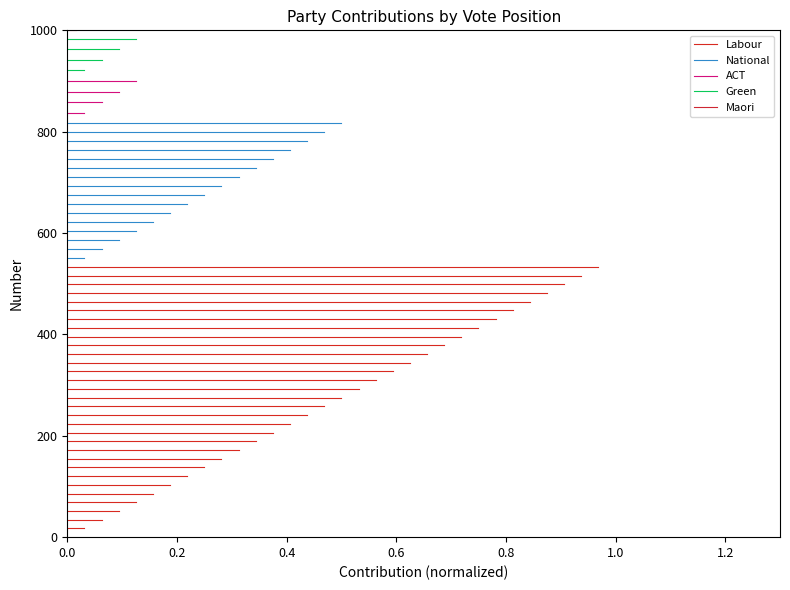

Rank the series at 0.0 from lowest to highest value.

Labour, National, ACT, Green, Maori